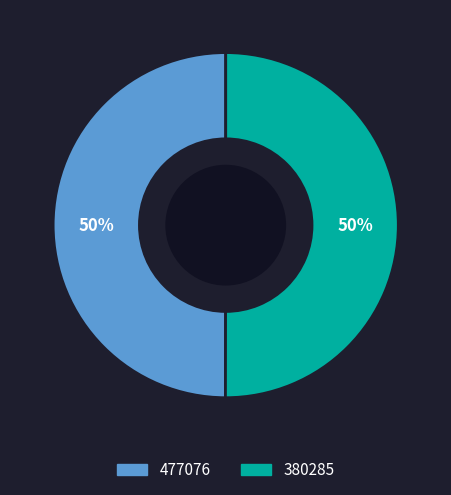

Do 380285 and 477076 together represent more than half of the pie?

Yes